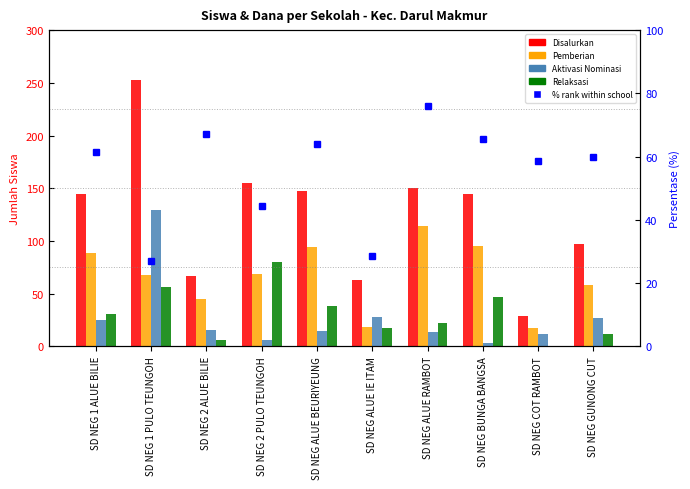

What is the label of the 2nd bar from the right?

SD NEG COT RAMBOT